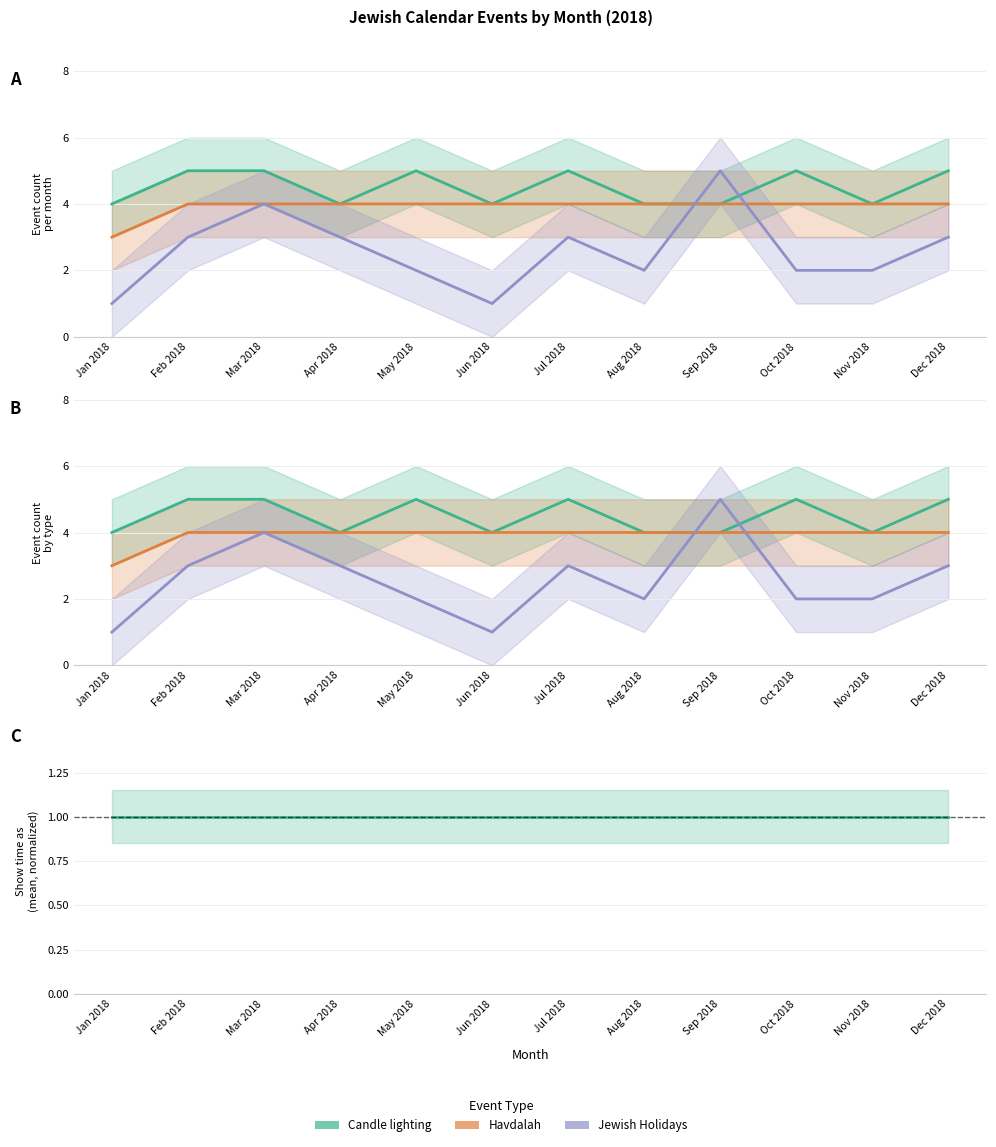

What is the greatest value displayed?

5